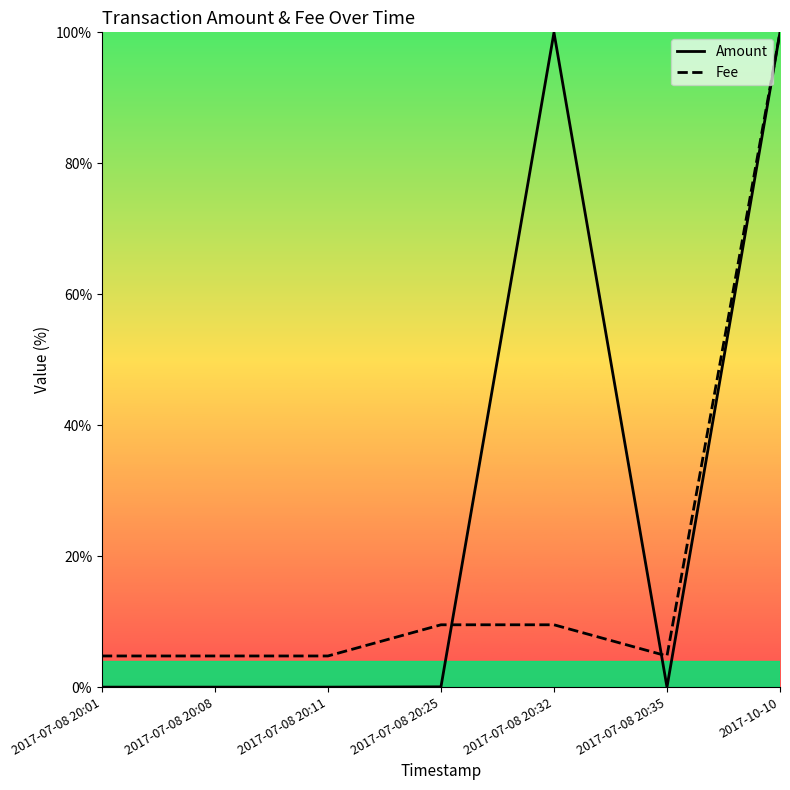

True or false: Fee has more than 2 interior local peaks.

False